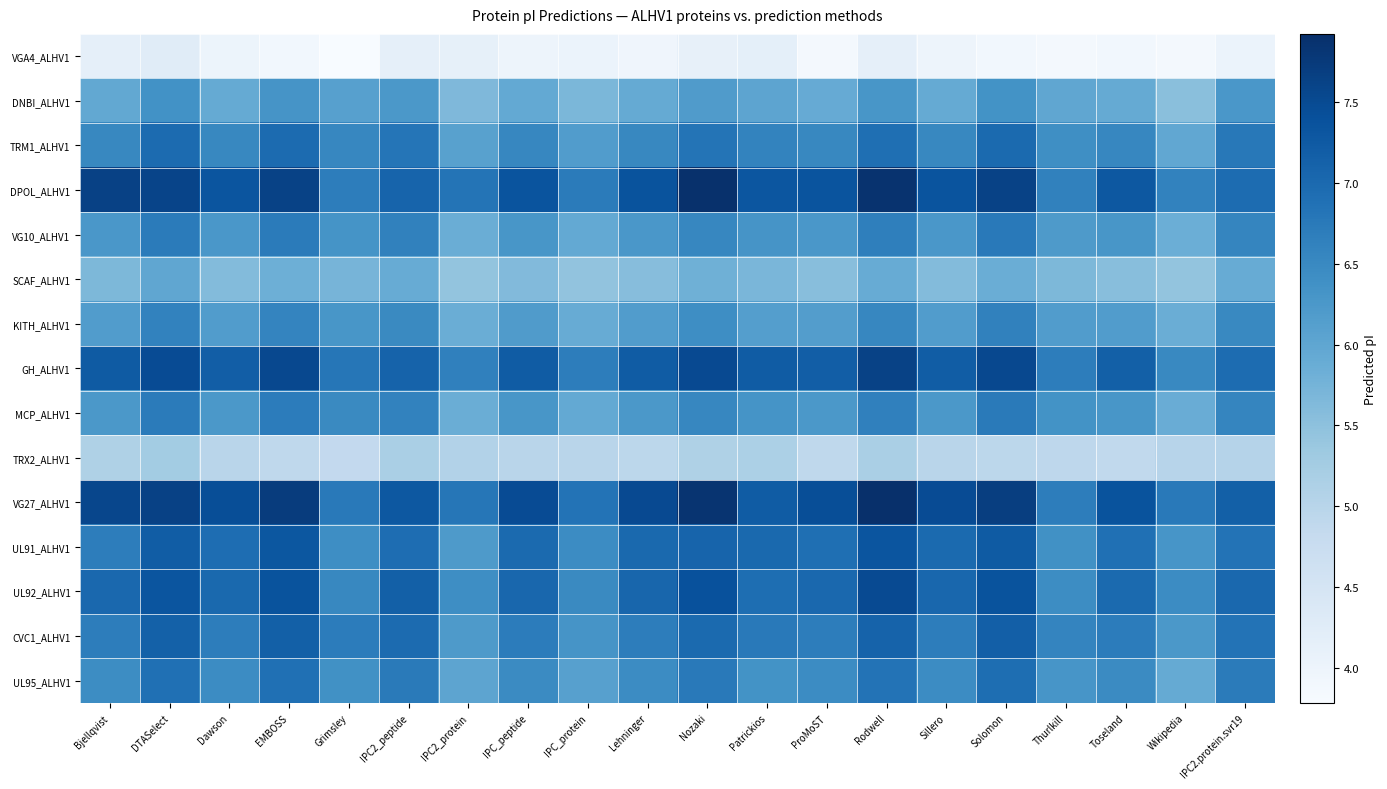

Reading left to right, transcribe all the data shown in this chart.

VGA4_ALHV1: Bjellqvist=4.2	DTASelect=4.3	Dawson=4.0	EMBOSS=3.9	Grimsley=3.8	IPC2_peptide=4.1	IPC2_protein=4.1	IPC_peptide=4.0	IPC_protein=4.0	Lehninger=3.9	Nozaki=4.1	Patrickios=4.2	ProMoST=3.9	Rodwell=4.2	Sillero=4.0	Solomon=3.9	Thurlkill=3.9	Toseland=3.9	Wikipedia=3.9	IPC2.protein.svr19=4.0
DNBI_ALHV1: Bjellqvist=6.0	DTASelect=6.4	Dawson=5.9	EMBOSS=6.3	Grimsley=6.1	IPC2_peptide=6.2	IPC2_protein=5.7	IPC_peptide=5.9	IPC_protein=5.7	Lehninger=5.9	Nozaki=6.2	Patrickios=6.0	ProMoST=5.9	Rodwell=6.3	Sillero=5.9	Solomon=6.4	Thurlkill=6.0	Toseland=5.9	Wikipedia=5.5	IPC2.protein.svr19=6.3
TRM1_ALHV1: Bjellqvist=6.5	DTASelect=7.0	Dawson=6.5	EMBOSS=7.0	Grimsley=6.5	IPC2_peptide=6.8	IPC2_protein=6.1	IPC_peptide=6.5	IPC_protein=6.2	Lehninger=6.5	Nozaki=6.8	Patrickios=6.6	ProMoST=6.5	Rodwell=6.9	Sillero=6.5	Solomon=7.0	Thurlkill=6.4	Toseland=6.5	Wikipedia=6.0	IPC2.protein.svr19=6.8
DPOL_ALHV1: Bjellqvist=7.6	DTASelect=7.6	Dawson=7.3	EMBOSS=7.6	Grimsley=6.7	IPC2_peptide=7.1	IPC2_protein=6.8	IPC_peptide=7.4	IPC_protein=6.7	Lehninger=7.4	Nozaki=7.9	Patrickios=7.3	ProMoST=7.4	Rodwell=7.9	Sillero=7.4	Solomon=7.6	Thurlkill=6.6	Toseland=7.3	Wikipedia=6.6	IPC2.protein.svr19=7.0
VG10_ALHV1: Bjellqvist=6.3	DTASelect=6.7	Dawson=6.3	EMBOSS=6.7	Grimsley=6.3	IPC2_peptide=6.6	IPC2_protein=5.9	IPC_peptide=6.3	IPC_protein=5.9	Lehninger=6.3	Nozaki=6.5	Patrickios=6.3	ProMoST=6.3	Rodwell=6.6	Sillero=6.3	Solomon=6.8	Thurlkill=6.2	Toseland=6.3	Wikipedia=5.8	IPC2.protein.svr19=6.6
SCAF_ALHV1: Bjellqvist=5.7	DTASelect=6.0	Dawson=5.6	EMBOSS=5.8	Grimsley=5.7	IPC2_peptide=5.9	IPC2_protein=5.4	IPC_peptide=5.6	IPC_protein=5.5	Lehninger=5.6	Nozaki=5.8	Patrickios=5.7	ProMoST=5.5	Rodwell=5.9	Sillero=5.6	Solomon=5.9	Thurlkill=5.7	Toseland=5.5	Wikipedia=5.4	IPC2.protein.svr19=5.9
KITH_ALHV1: Bjellqvist=6.2	DTASelect=6.6	Dawson=6.2	EMBOSS=6.6	Grimsley=6.3	IPC2_peptide=6.5	IPC2_protein=5.9	IPC_peptide=6.2	IPC_protein=5.9	Lehninger=6.2	Nozaki=6.4	Patrickios=6.1	ProMoST=6.1	Rodwell=6.5	Sillero=6.2	Solomon=6.6	Thurlkill=6.2	Toseland=6.2	Wikipedia=5.9	IPC2.protein.svr19=6.5
GH_ALHV1: Bjellqvist=7.2	DTASelect=7.5	Dawson=7.2	EMBOSS=7.5	Grimsley=6.8	IPC2_peptide=7.1	IPC2_protein=6.6	IPC_peptide=7.2	IPC_protein=6.7	Lehninger=7.2	Nozaki=7.5	Patrickios=7.2	ProMoST=7.2	Rodwell=7.6	Sillero=7.2	Solomon=7.5	Thurlkill=6.7	Toseland=7.2	Wikipedia=6.5	IPC2.protein.svr19=7.0
MCP_ALHV1: Bjellqvist=6.2	DTASelect=6.7	Dawson=6.2	EMBOSS=6.7	Grimsley=6.5	IPC2_peptide=6.6	IPC2_protein=5.9	IPC_peptide=6.3	IPC_protein=5.9	Lehninger=6.2	Nozaki=6.5	Patrickios=6.3	ProMoST=6.2	Rodwell=6.6	Sillero=6.2	Solomon=6.7	Thurlkill=6.3	Toseland=6.3	Wikipedia=5.9	IPC2.protein.svr19=6.6
TRX2_ALHV1: Bjellqvist=5.1	DTASelect=5.3	Dawson=5.0	EMBOSS=4.9	Grimsley=4.9	IPC2_peptide=5.2	IPC2_protein=5.1	IPC_peptide=5.0	IPC_protein=5.0	Lehninger=4.9	Nozaki=5.1	Patrickios=5.1	ProMoST=4.9	Rodwell=5.2	Sillero=5.0	Solomon=4.9	Thurlkill=4.9	Toseland=4.9	Wikipedia=5.0	IPC2.protein.svr19=5.0
VG27_ALHV1: Bjellqvist=7.6	DTASelect=7.6	Dawson=7.4	EMBOSS=7.7	Grimsley=6.8	IPC2_peptide=7.3	IPC2_protein=6.8	IPC_peptide=7.5	IPC_protein=6.8	Lehninger=7.5	Nozaki=7.8	Patrickios=7.2	ProMoST=7.4	Rodwell=7.9	Sillero=7.5	Solomon=7.7	Thurlkill=6.7	Toseland=7.4	Wikipedia=6.8	IPC2.protein.svr19=7.1
UL91_ALHV1: Bjellqvist=6.7	DTASelect=7.2	Dawson=6.9	EMBOSS=7.3	Grimsley=6.4	IPC2_peptide=6.9	IPC2_protein=6.2	IPC_peptide=7.0	IPC_protein=6.5	Lehninger=7.0	Nozaki=7.1	Patrickios=7.0	ProMoST=6.9	Rodwell=7.3	Sillero=7.0	Solomon=7.2	Thurlkill=6.4	Toseland=6.9	Wikipedia=6.3	IPC2.protein.svr19=6.8
UL92_ALHV1: Bjellqvist=7.0	DTASelect=7.3	Dawson=7.0	EMBOSS=7.4	Grimsley=6.5	IPC2_peptide=7.1	IPC2_protein=6.4	IPC_peptide=7.0	IPC_protein=6.5	Lehninger=7.1	Nozaki=7.4	Patrickios=6.9	ProMoST=7.0	Rodwell=7.5	Sillero=7.0	Solomon=7.4	Thurlkill=6.4	Toseland=7.0	Wikipedia=6.5	IPC2.protein.svr19=7.0
CVC1_ALHV1: Bjellqvist=6.7	DTASelect=7.1	Dawson=6.7	EMBOSS=7.1	Grimsley=6.7	IPC2_peptide=7.0	IPC2_protein=6.2	IPC_peptide=6.7	IPC_protein=6.3	Lehninger=6.7	Nozaki=7.0	Patrickios=6.8	ProMoST=6.7	Rodwell=7.1	Sillero=6.7	Solomon=7.2	Thurlkill=6.6	Toseland=6.7	Wikipedia=6.2	IPC2.protein.svr19=6.9
UL95_ALHV1: Bjellqvist=6.4	DTASelect=6.9	Dawson=6.5	EMBOSS=6.9	Grimsley=6.4	IPC2_peptide=6.7	IPC2_protein=6.0	IPC_peptide=6.5	IPC_protein=6.1	Lehninger=6.5	Nozaki=6.8	Patrickios=6.3	ProMoST=6.5	Rodwell=6.9	Sillero=6.5	Solomon=6.9	Thurlkill=6.3	Toseland=6.5	Wikipedia=5.9	IPC2.protein.svr19=6.7